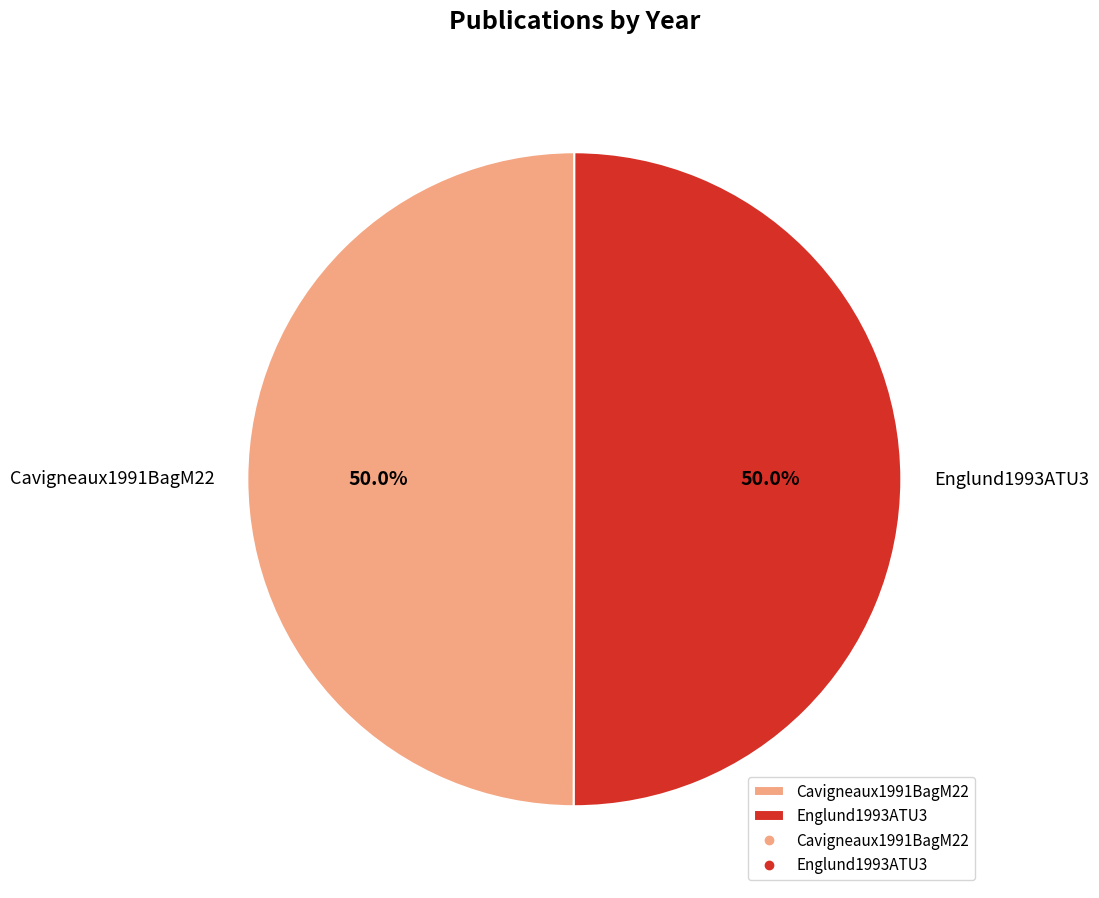

Combined, what portion of the pie is Englund1993ATU3 and Cavigneaux1991BagM22?

100.0%